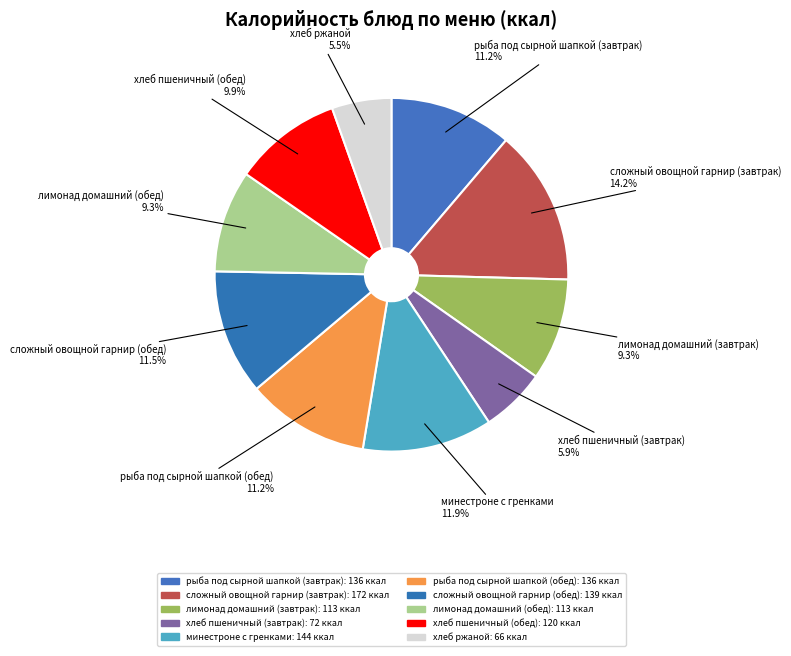

The лимонад домашний (обед) slice represents 9% of the pie. True or false?

True